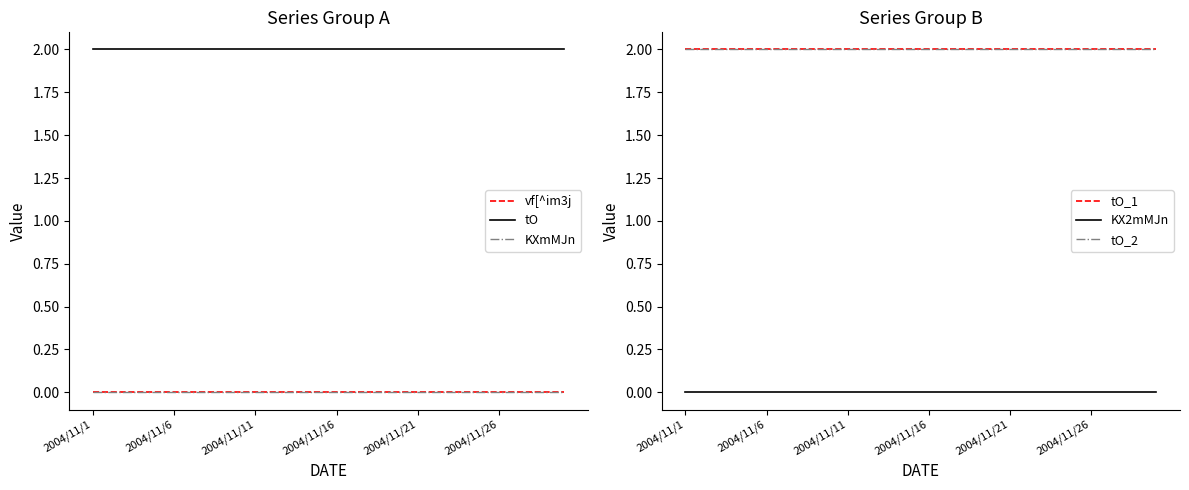

Reading right to left, what are all the values shown in this chart?

vf[^im3j: 0	0	0	0	0	0	0	0	0	0	0	0	0	0	0	0	0	0	0	0	0	0	0	0	0	0	0	0	0	0
tO: 2	2	2	2	2	2	2	2	2	2	2	2	2	2	2	2	2	2	2	2	2	2	2	2	2	2	2	2	2	2
KXmMJn: 0	0	0	0	0	0	0	0	0	0	0	0	0	0	0	0	0	0	0	0	0	0	0	0	0	0	0	0	0	0
tO_1: 2	2	2	2	2	2	2	2	2	2	2	2	2	2	2	2	2	2	2	2	2	2	2	2	2	2	2	2	2	2
KX2mMJn: 0	0	0	0	0	0	0	0	0	0	0	0	0	0	0	0	0	0	0	0	0	0	0	0	0	0	0	0	0	0
tO_2: 2	2	2	2	2	2	2	2	2	2	2	2	2	2	2	2	2	2	2	2	2	2	2	2	2	2	2	2	2	2